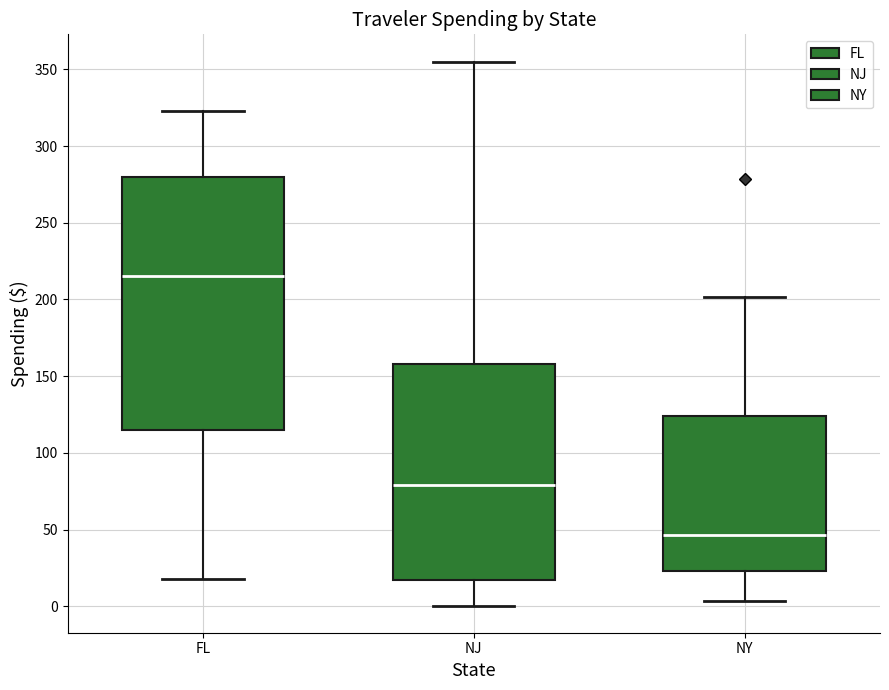

Which box is the tallest, from its lower edge to its upper edge?

FL